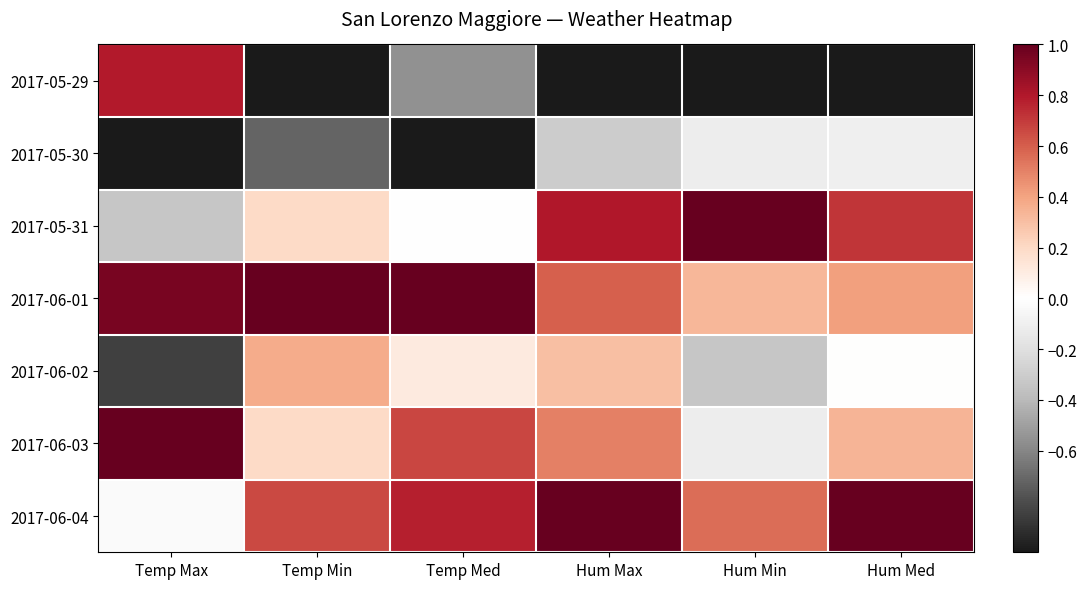

At which category is the sum across all series the highest?

Hum Max